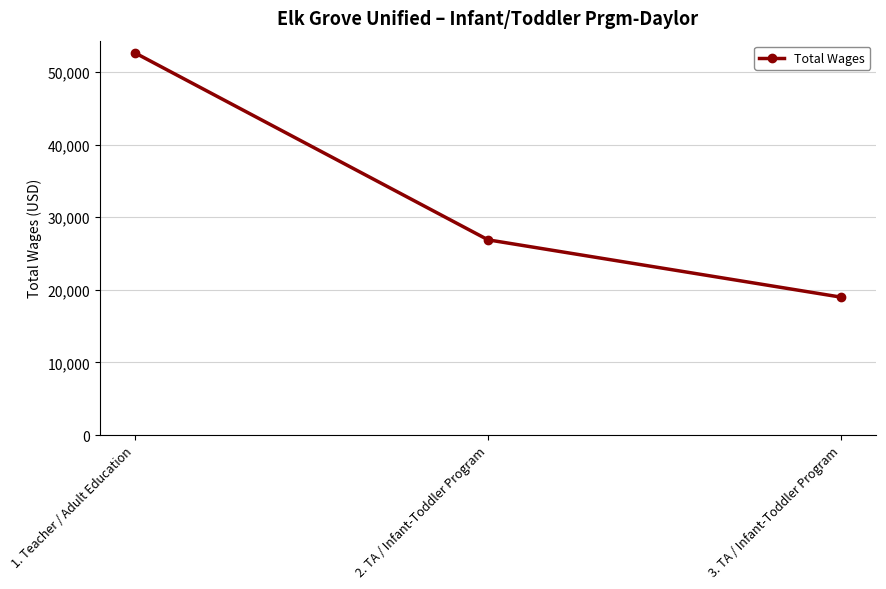

What is the label of the 2nd point from the right?

2. TA / Infant-Toddler Program